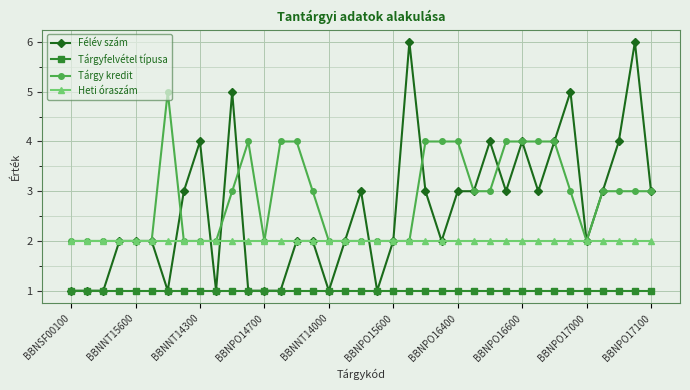

Count the number of categories in the chart.

37